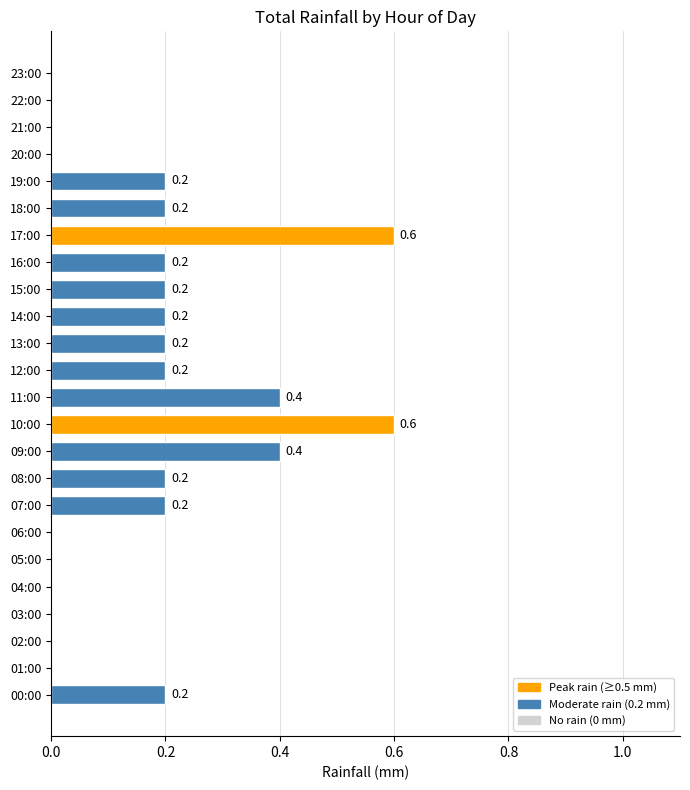

True or false: the data shows 0.0 at 22:00.

True